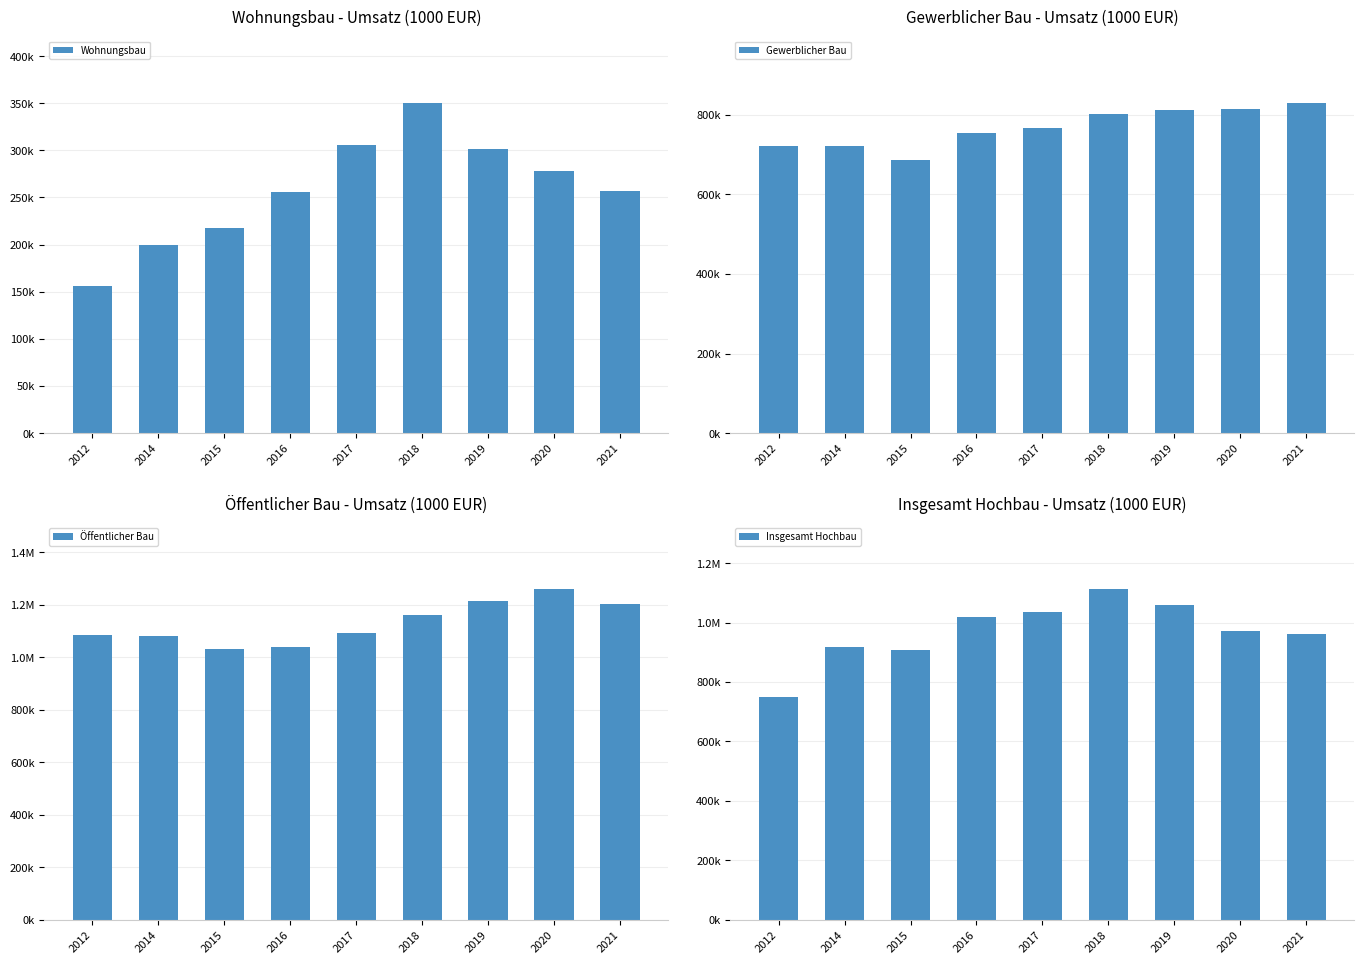

What is the value of the Öffentlicher Bau bar at the 3rd from the left?

1031296.0